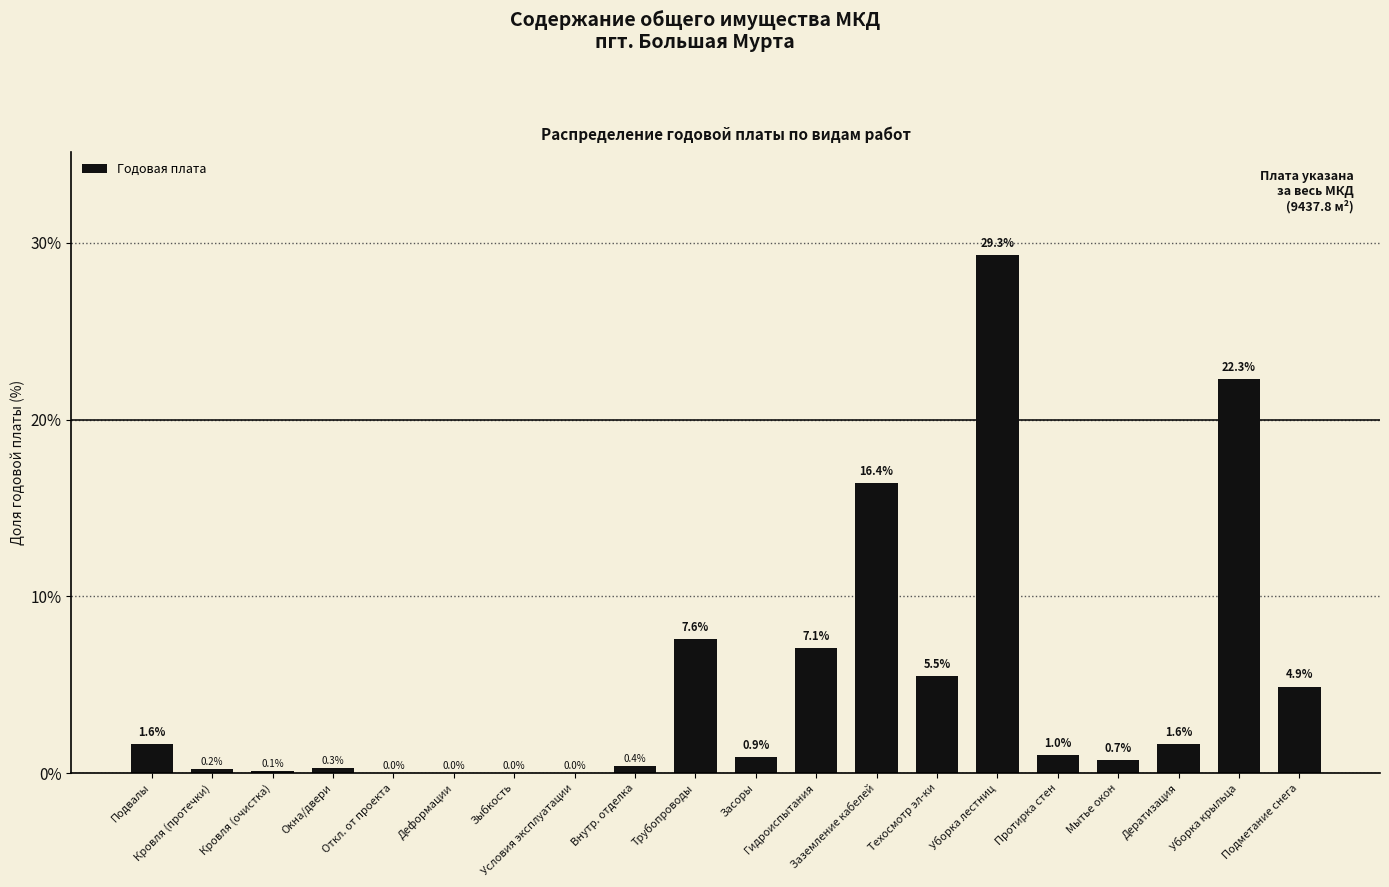

What is the sum of all values?

100.0